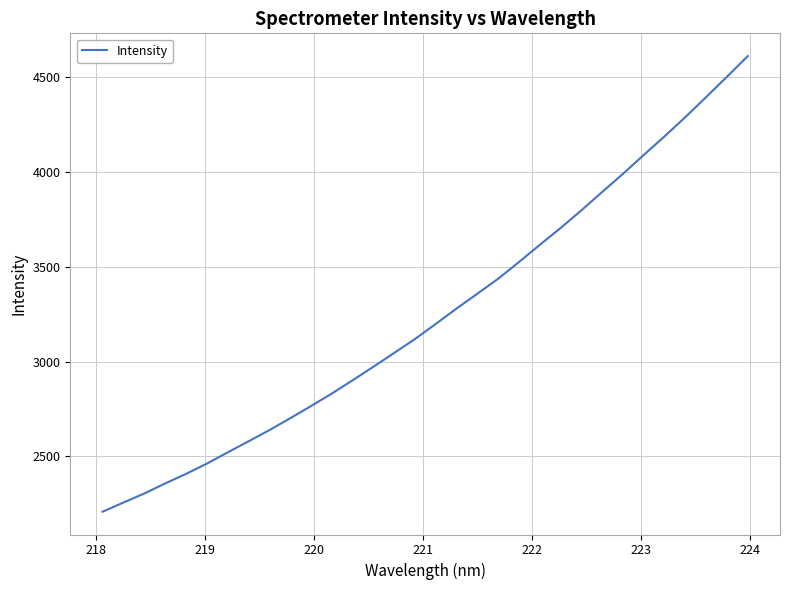

What is the difference between the maximum and minimum values?

2403.8